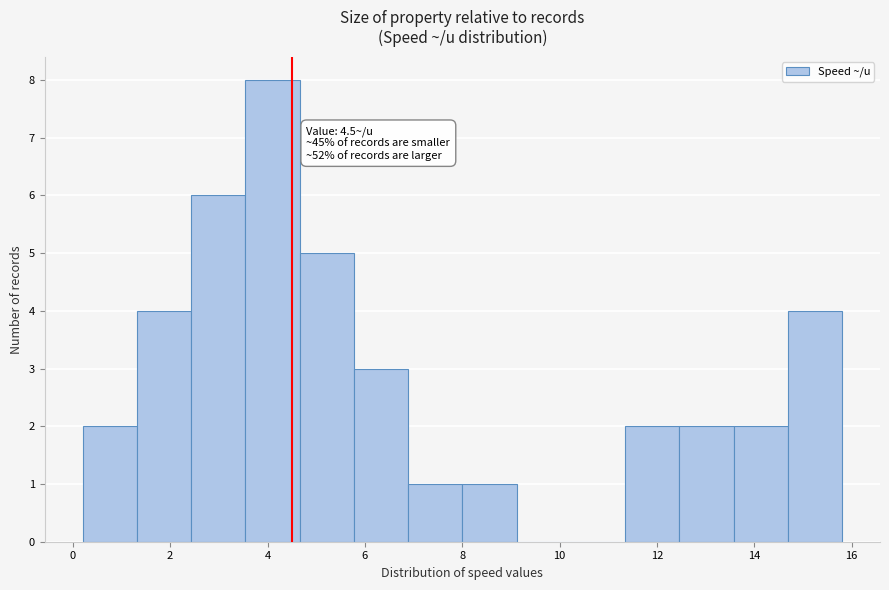

Which range on the x-axis has the tallest bar?

3.6 to 4.6